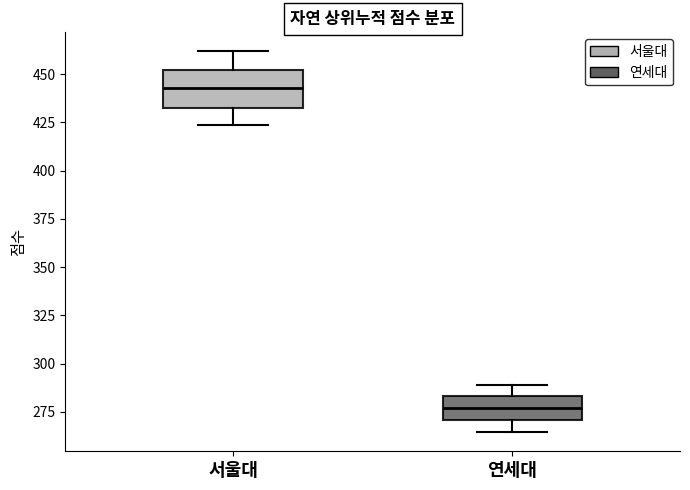

Reading left to right, transcribe this box plot: for each box, give where its median line is, the range the box spans, and where its two whiskers end, as read against the y-axis. The values are not printed on the chart, so give them approximately, as read against the axis.

서울대: median 445, box 435 to 450, whiskers 425 to 460
연세대: median 275, box 270 to 285, whiskers 265 to 290